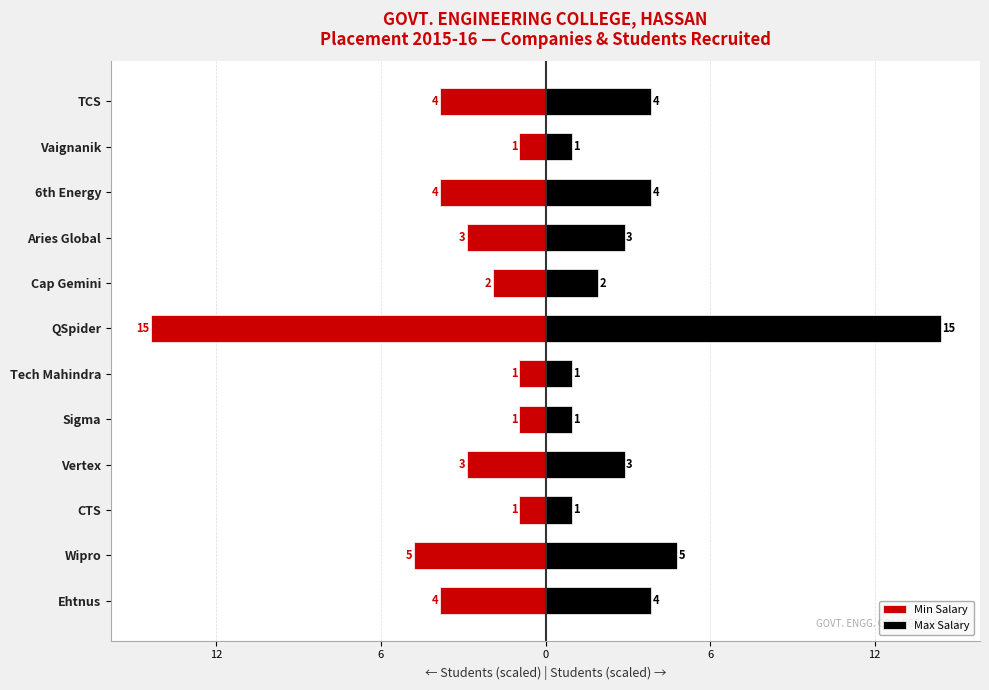

Which series changed the most between Sigma and Tech Mahindra?

Min Salary